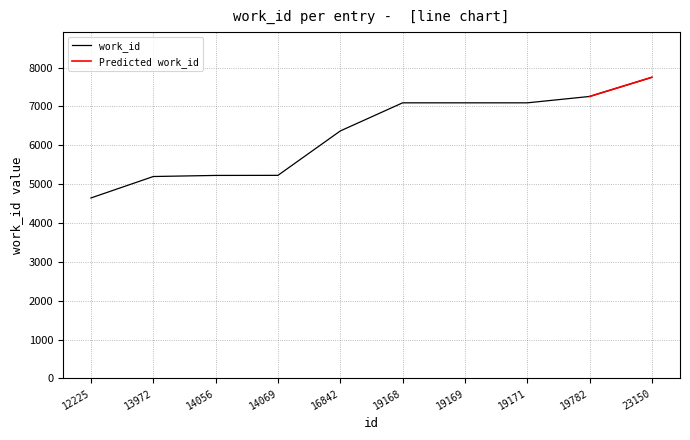

Is this an area chart (filled region under the line)?

No